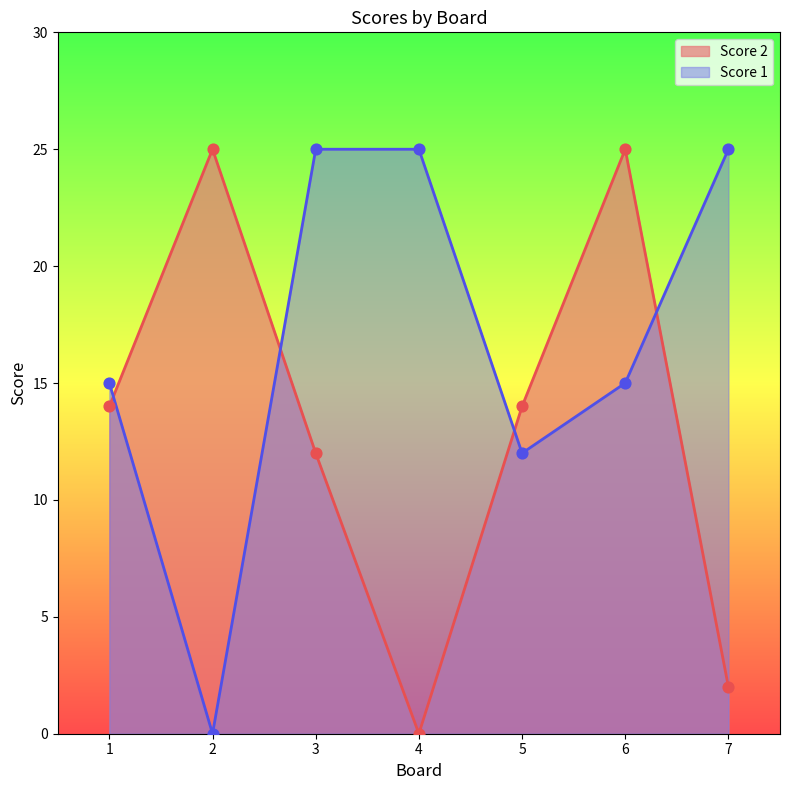

What are all the series names shown in the legend?

Score 2, Score 1